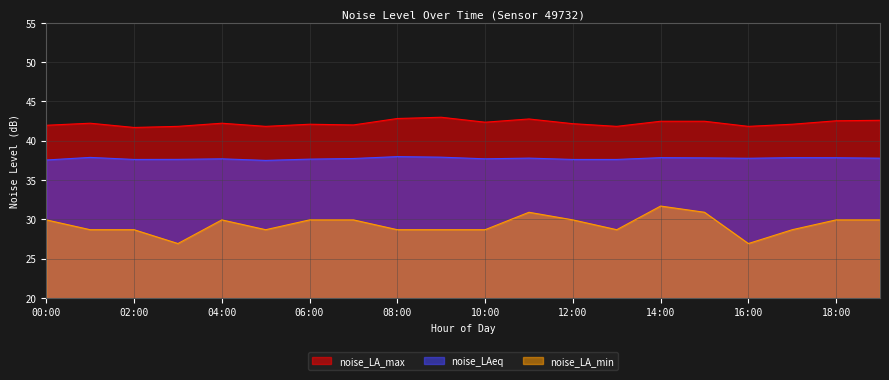

What is the difference between the noise_LA_min values at 05:00 and 12:00?

1.2